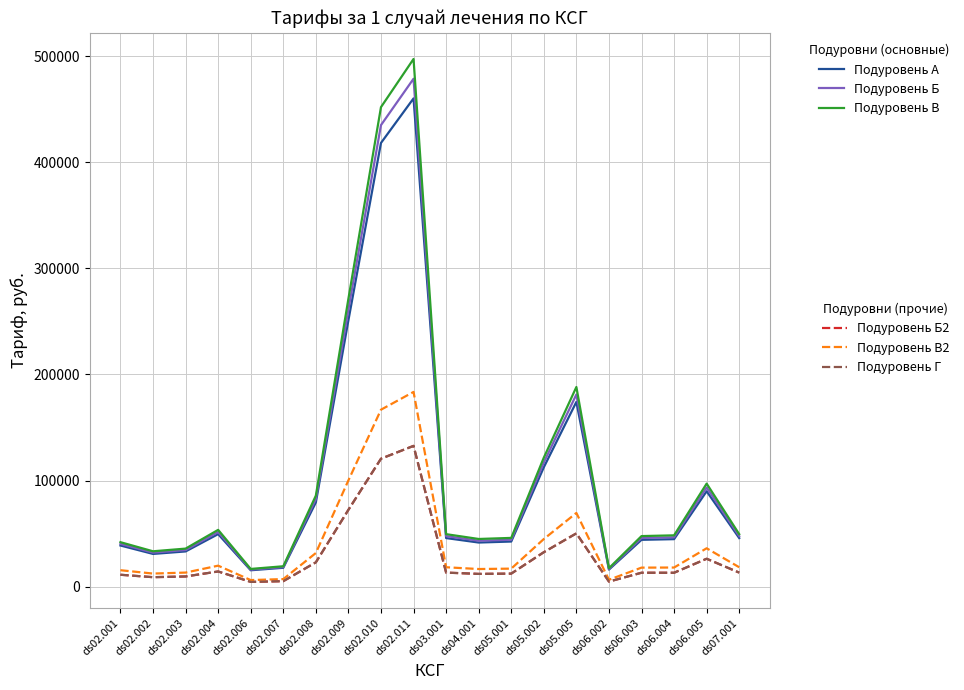

Does the chart have visible grid lines?

Yes